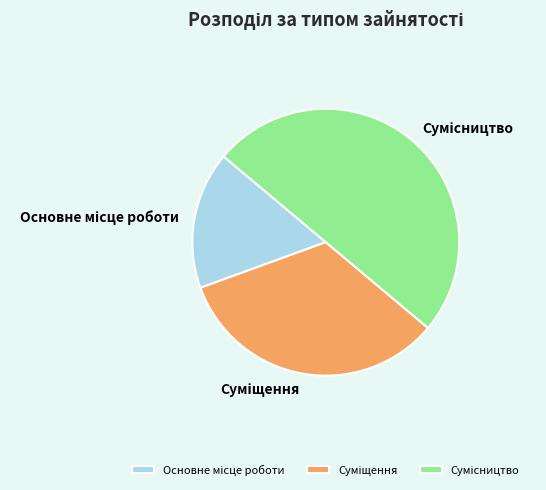

True or false: Суміщення accounts for 21% of the total.

False